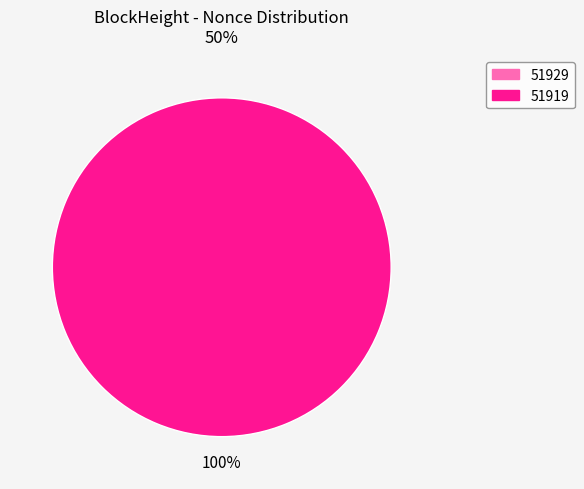

To the nearest percent, what is the average slice percentage?

50%